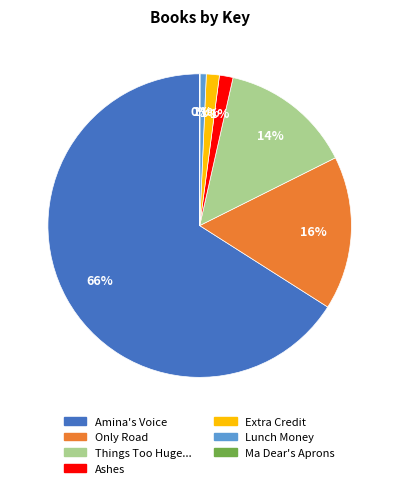

To the nearest percent, what is the average slice percentage?

14%